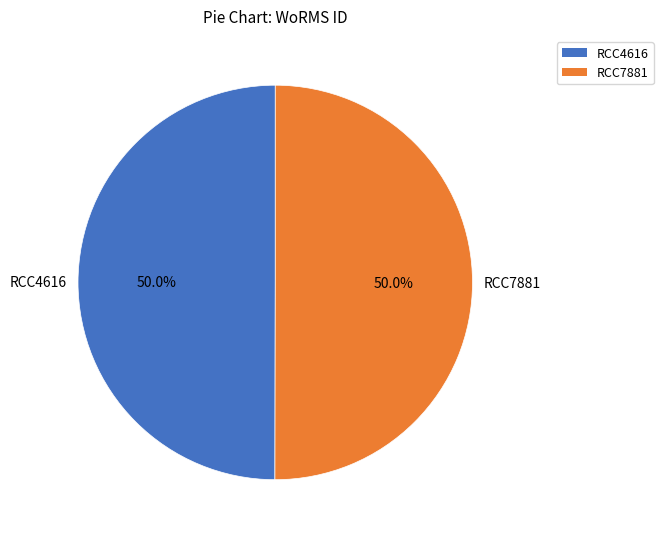

What percentage is NOT represented by RCC7881?

50.0%